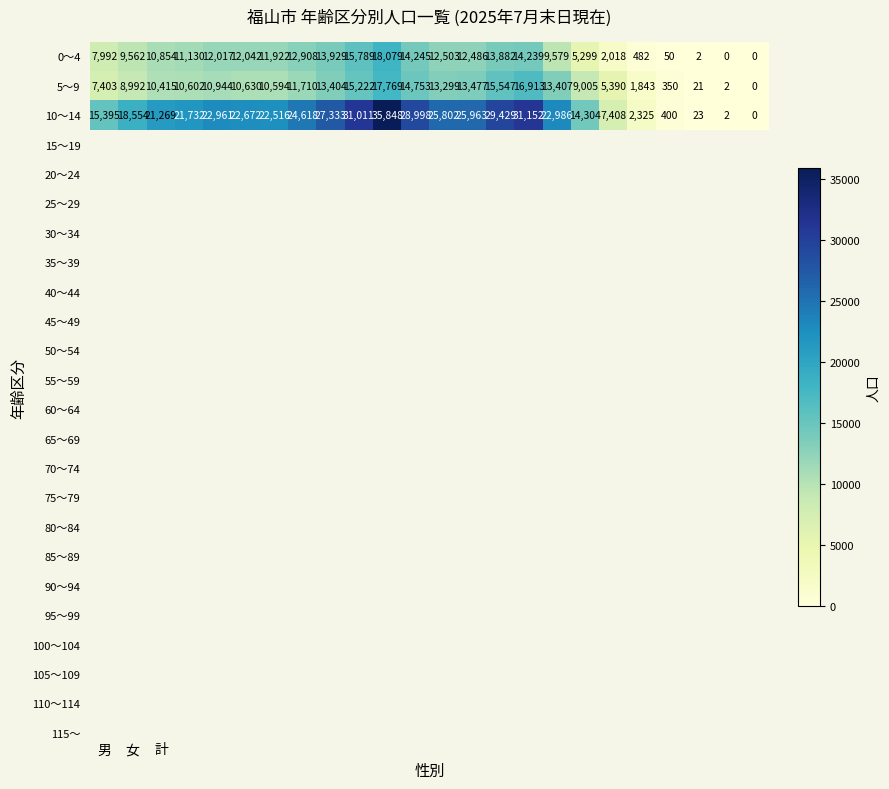

Rank the series by their maximum value, from lowest to highest.

5～9, 0～4, 10～14